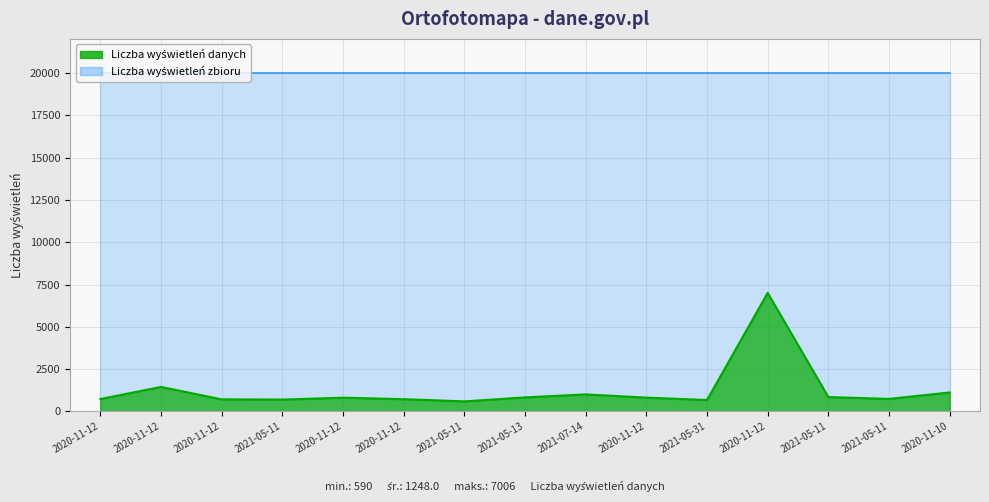

What is the label of the 5th point from the left?

2020-11-12